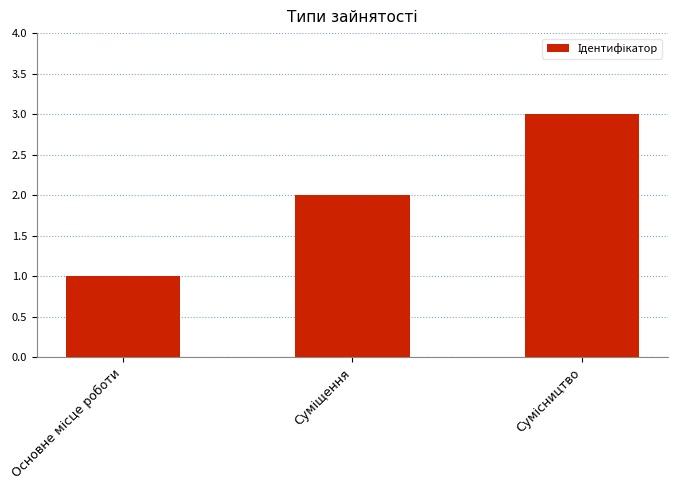

What is the maximum value shown in the chart?

3